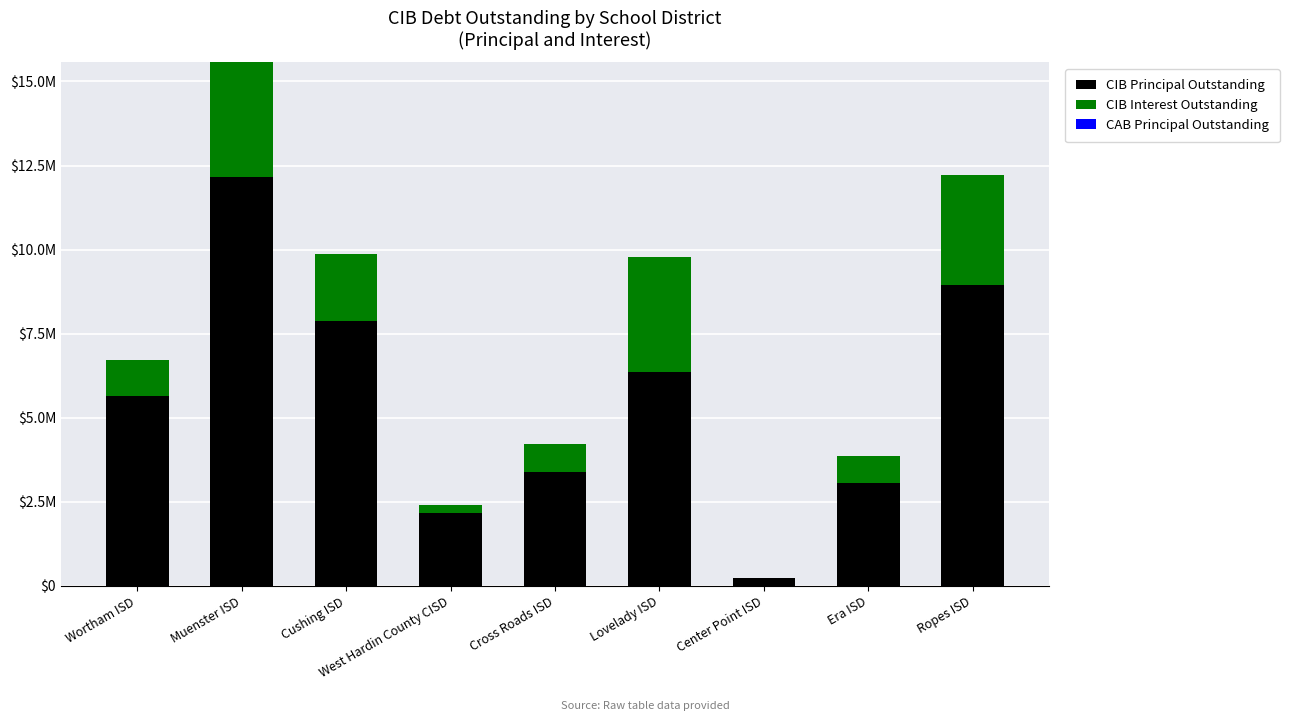

Does the chart contain stacked bars?

Yes